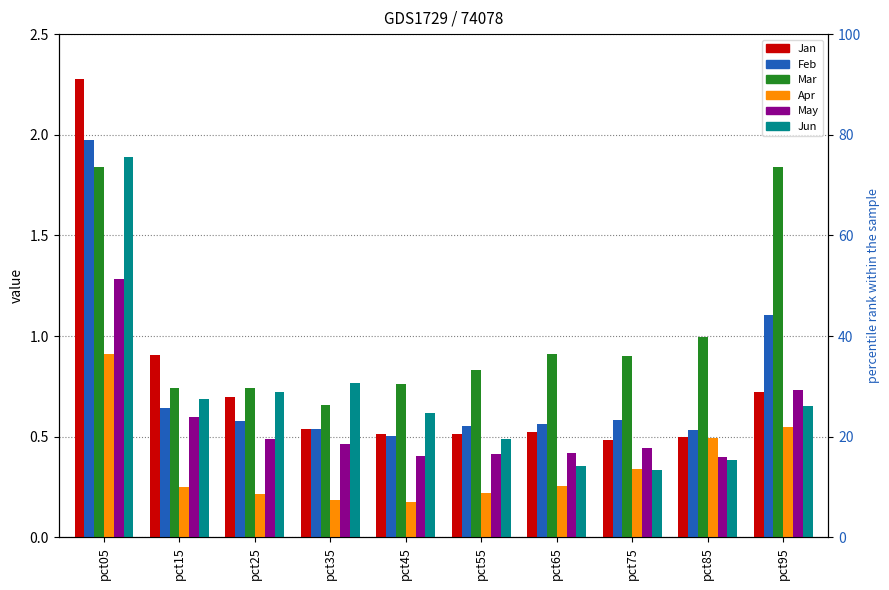

True or false: Jun has a value of 0.7 at pct25.

True